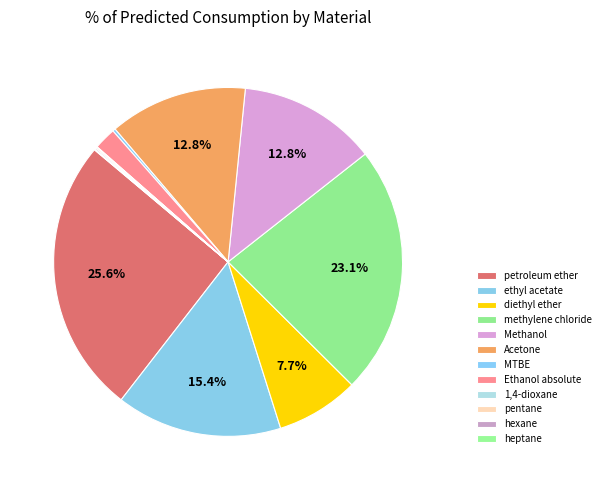

Combined, what portion of the pie is methylene chloride and ethyl acetate?

38.4%